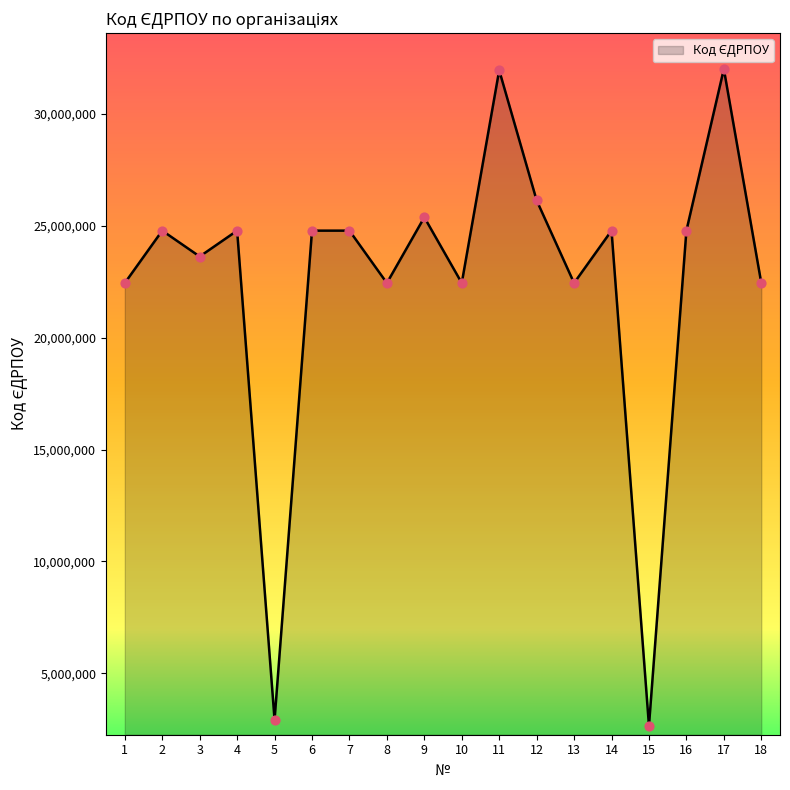

What is the ratio of the value at 3 to the value at 11?

0.7